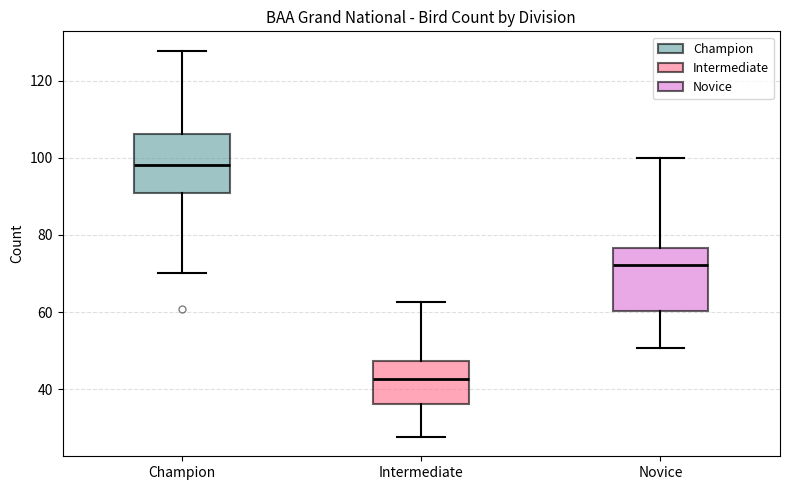

Reading left to right, read every box against the y-axis: the position of its median line, the range the box covers, and the ends of its whiskers. The values are not printed on the chart, so give them approximately, as read against the axis.

Champion: median 98, box 90 to 106, whiskers 70 to 128
Intermediate: median 42, box 36 to 48, whiskers 28 to 62
Novice: median 72, box 60 to 76, whiskers 50 to 100